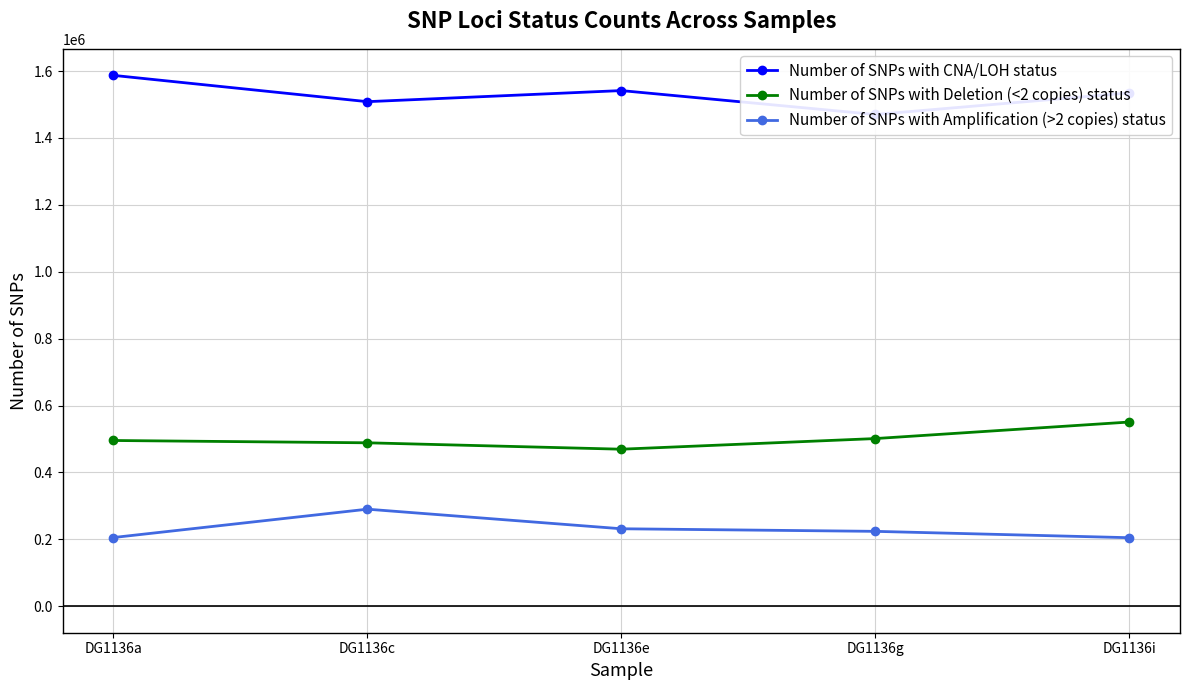

Which series has the largest total across all categories?

Number of SNPs with CNA/LOH status